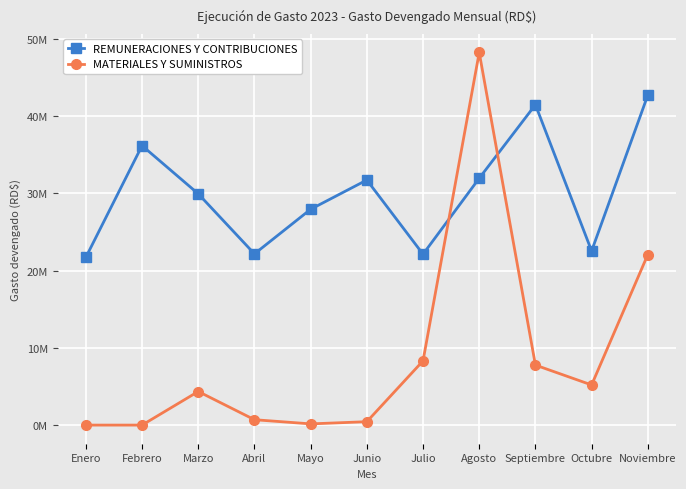

At which category does REMUNERACIONES Y CONTRIBUCIONES reach its first local peak?

Febrero